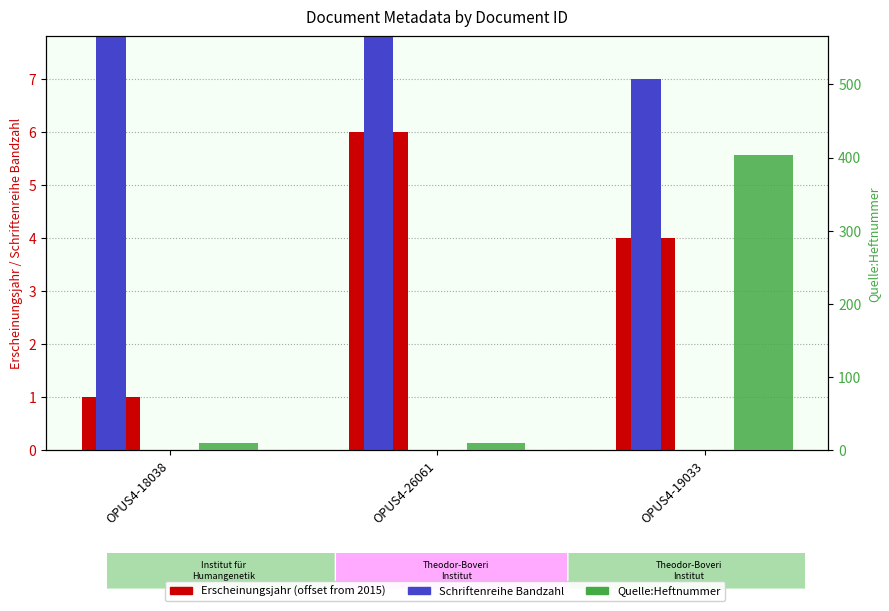

What position from the right is OPUS4-18038?

3